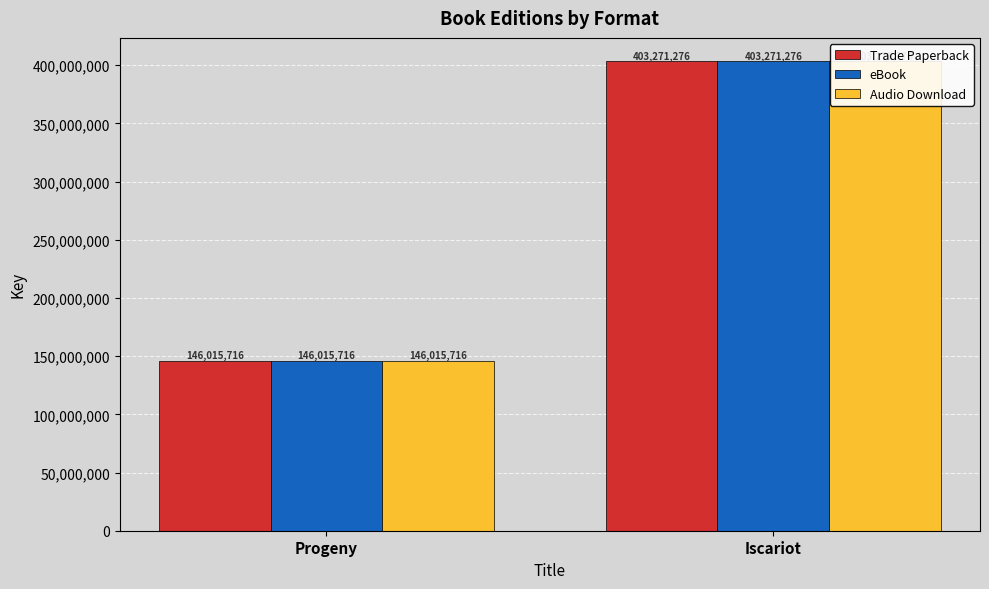

What is the label of the 1st bar from the right?

Iscariot